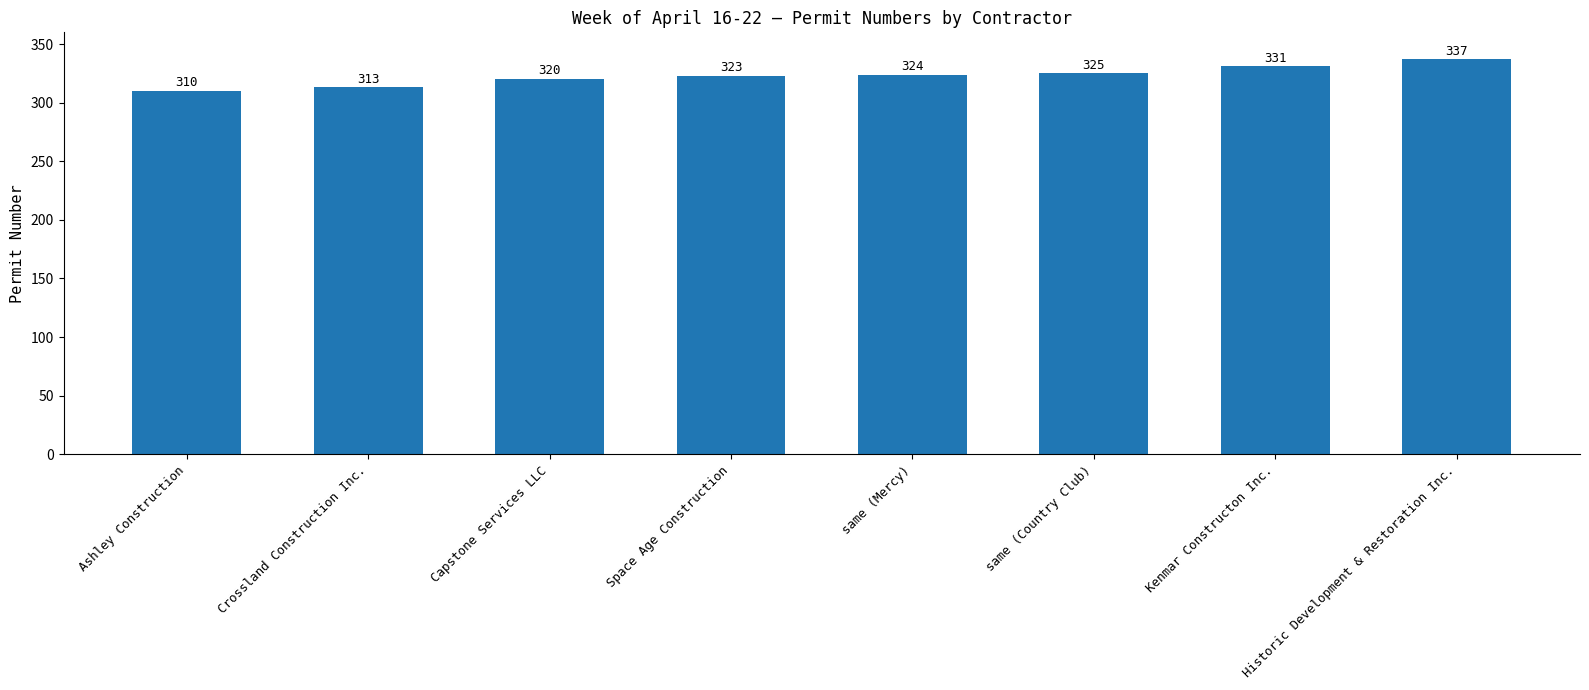

List the labels in order of value, largest first.

Historic Development & Restoration Inc., Kenmar Constructon Inc., same (Country Club), same (Mercy), Space Age Construction, Capstone Services LLC, Crossland Construction Inc., Ashley Construction